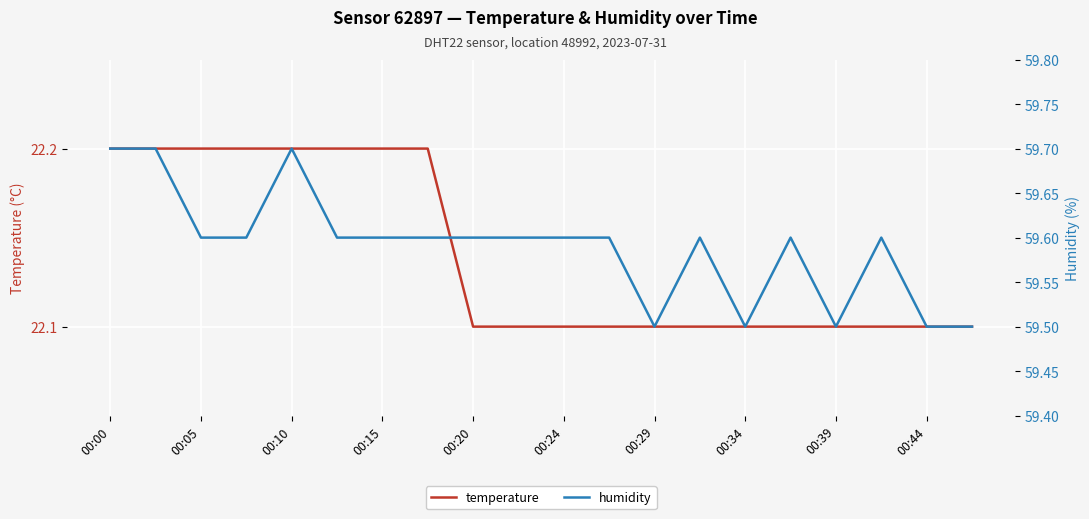

Rank the series by their maximum value, from lowest to highest.

temperature, humidity